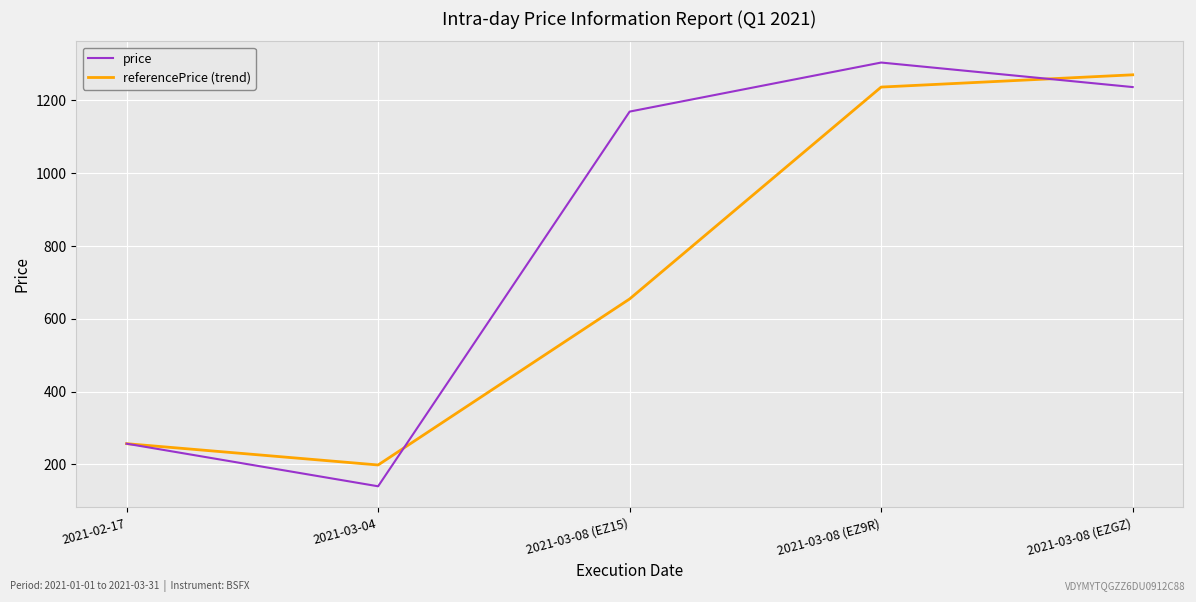

Rank the series by their average value, from highest to lowest.

price, referencePrice (trend)